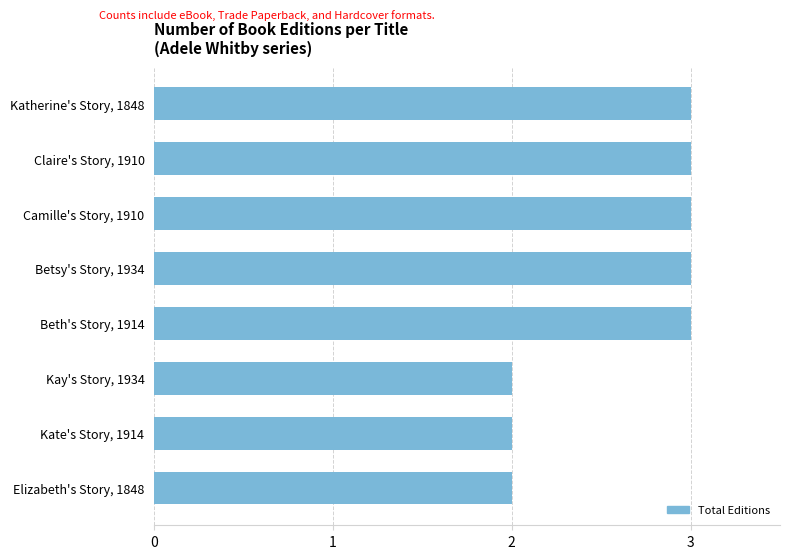

Reading top to bottom, extract all data points from this chart.

Katherine's Story, 1848=3	Claire's Story, 1910=3	Camille's Story, 1910=3	Betsy's Story, 1934=3	Beth's Story, 1914=3	Kay's Story, 1934=2	Kate's Story, 1914=2	Elizabeth's Story, 1848=2